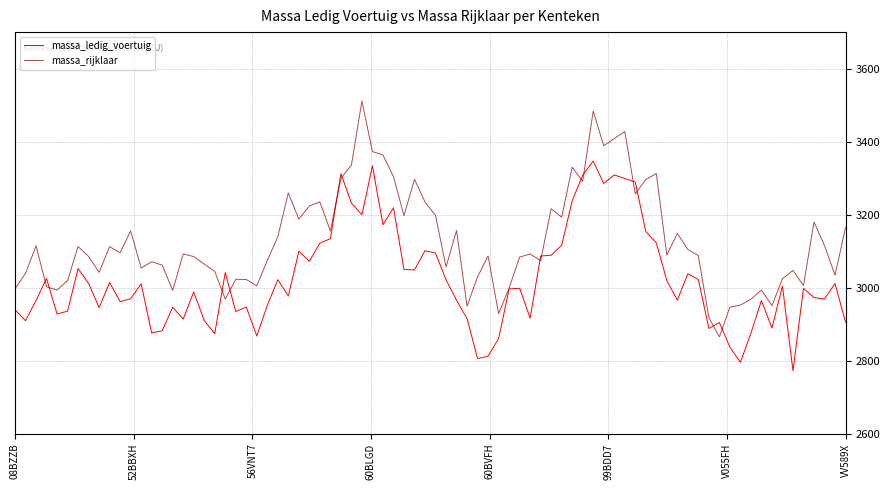

Which series has the largest total across all categories?

massa_rijklaar